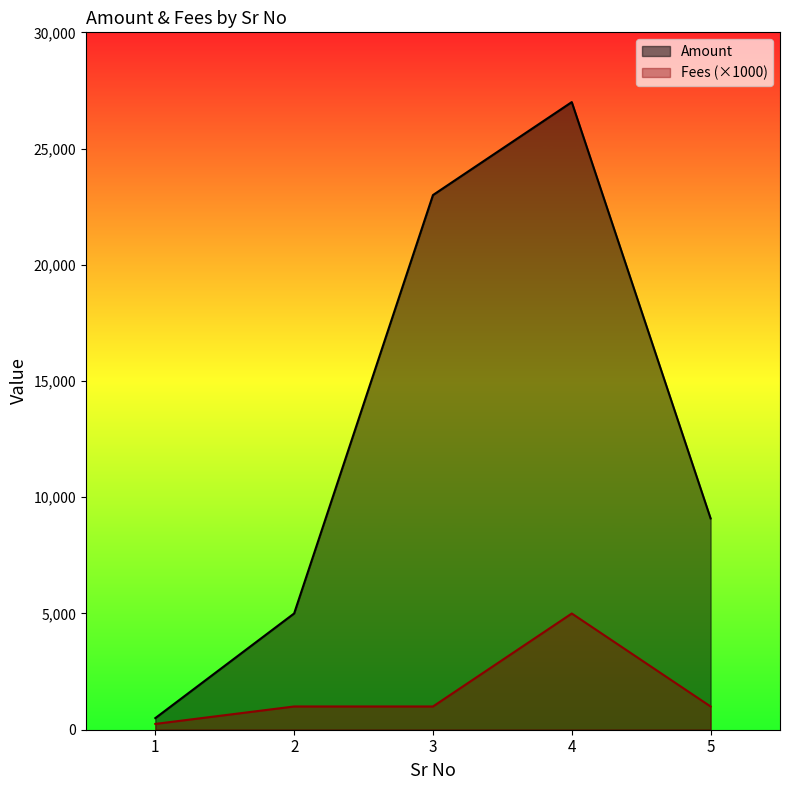

List the series in order of their peak value, lowest first.

Fees (×1000), Amount